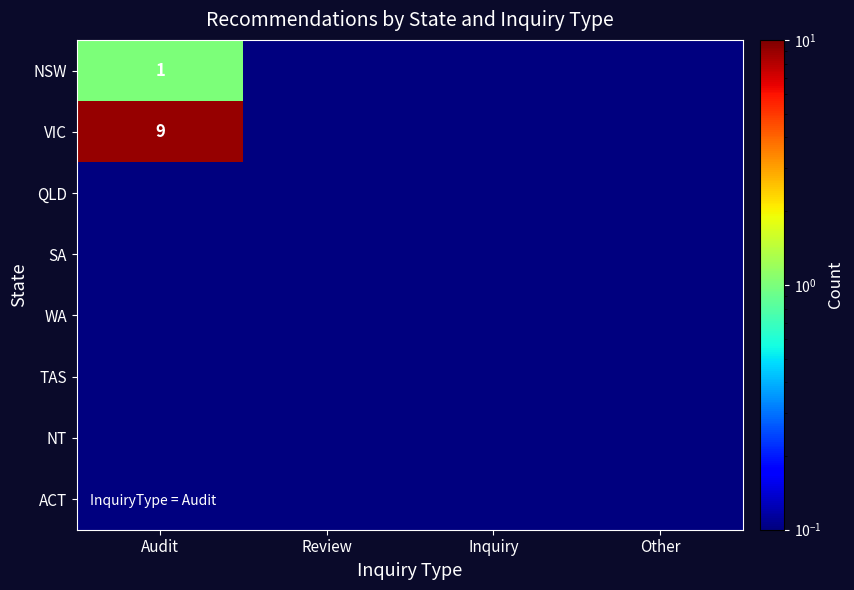

Which series has the largest total across all categories?

VIC